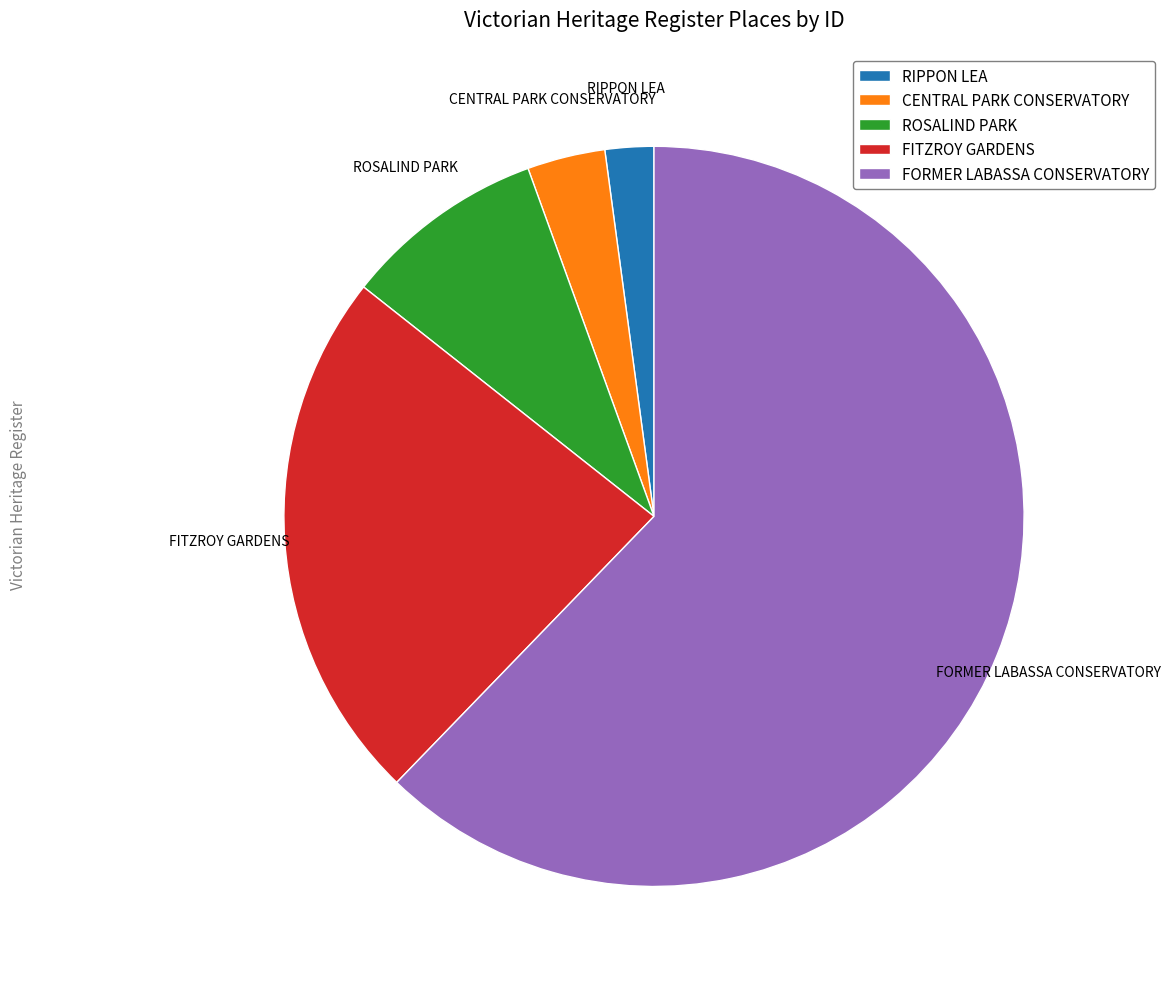

Does any single category account for the majority?

Yes